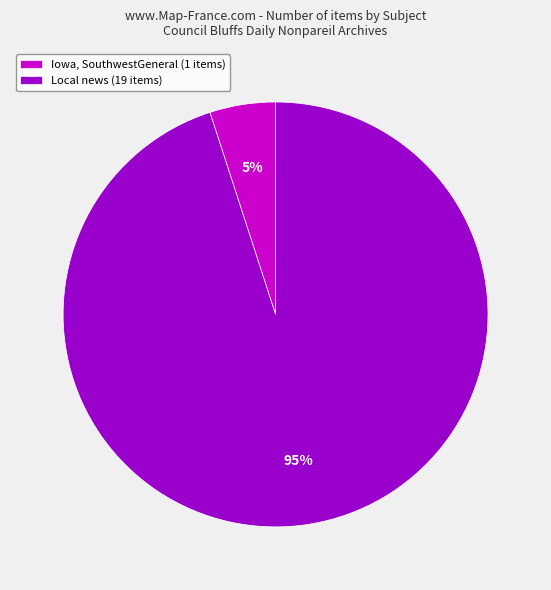

To the nearest percent, what percentage of the pie is Iowa, SouthwestGeneral (1 items)?

5%